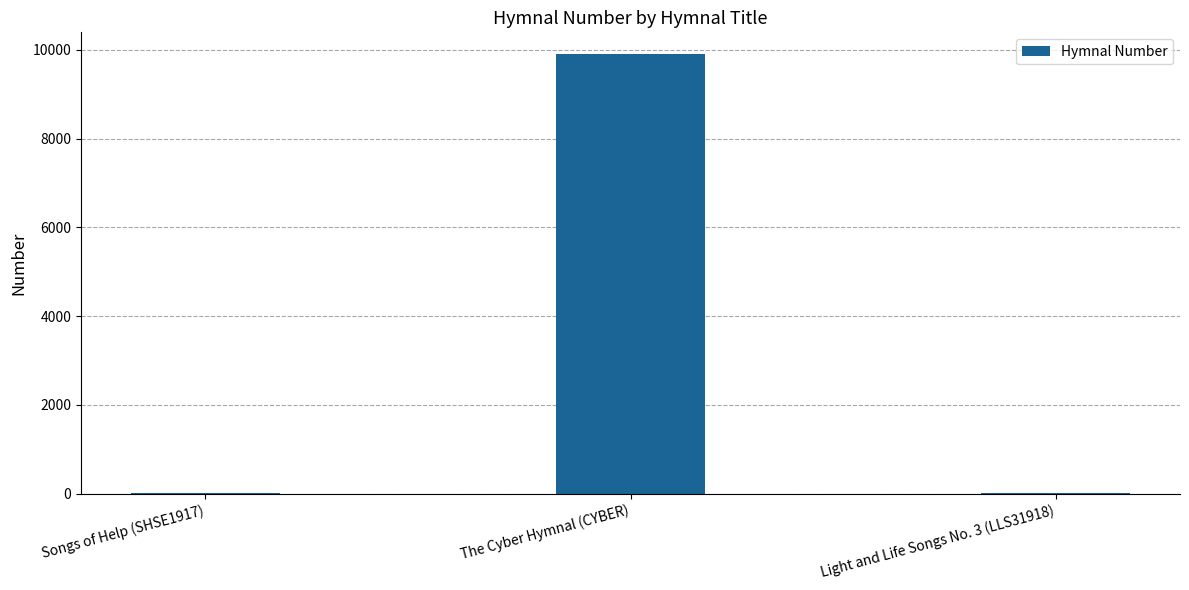

What is the sum of all values?

9924